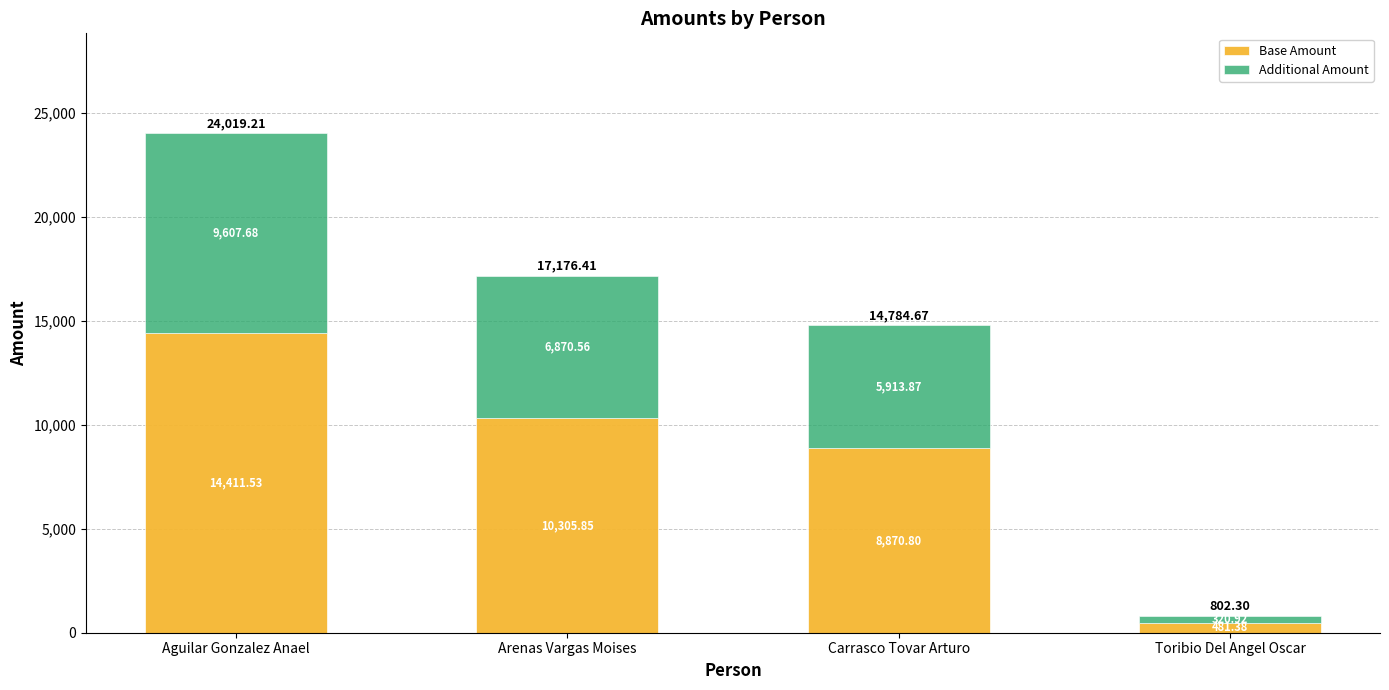

At which label does Base Amount reach its peak?

Aguilar Gonzalez Anael